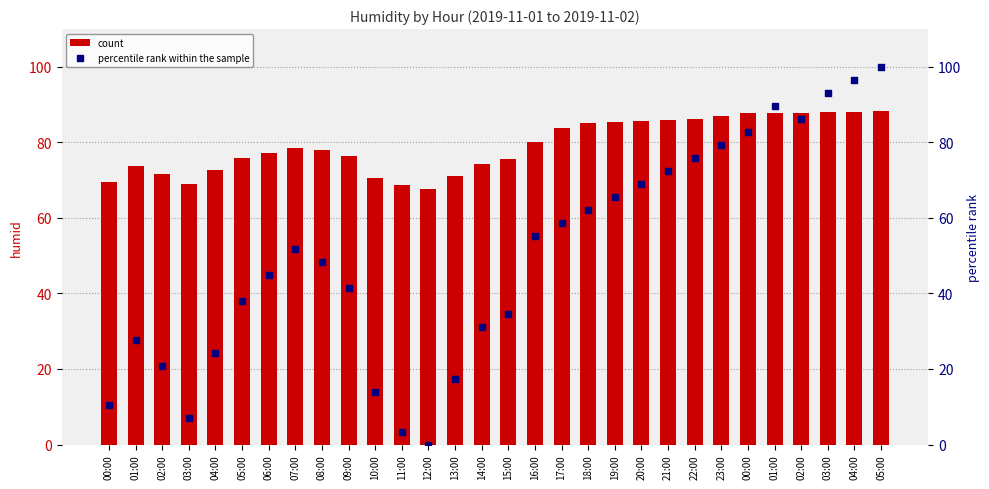

Which series has the widest spread of Y values?

percentile rank within the sample